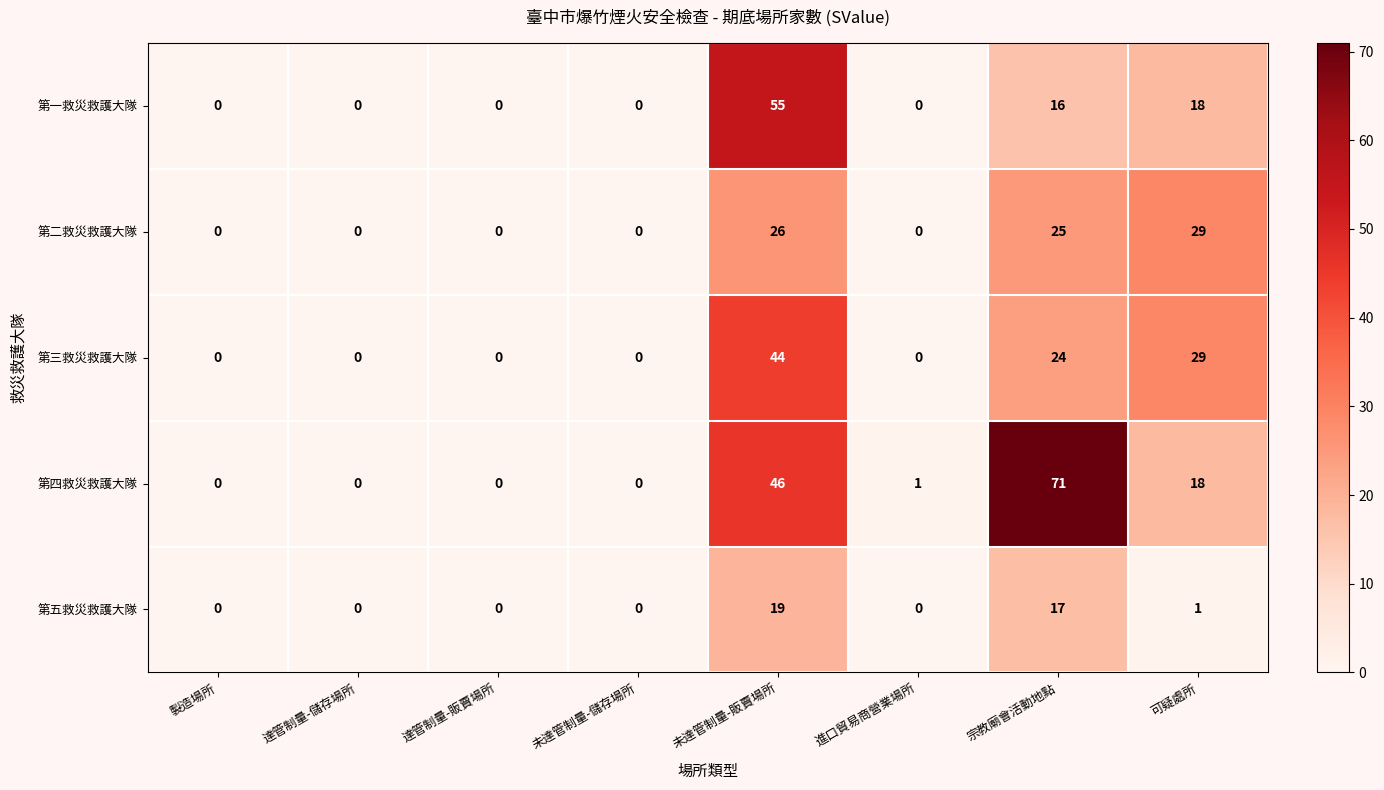

Count the 第三救災救護大隊 values in the range 0 to 29.

7